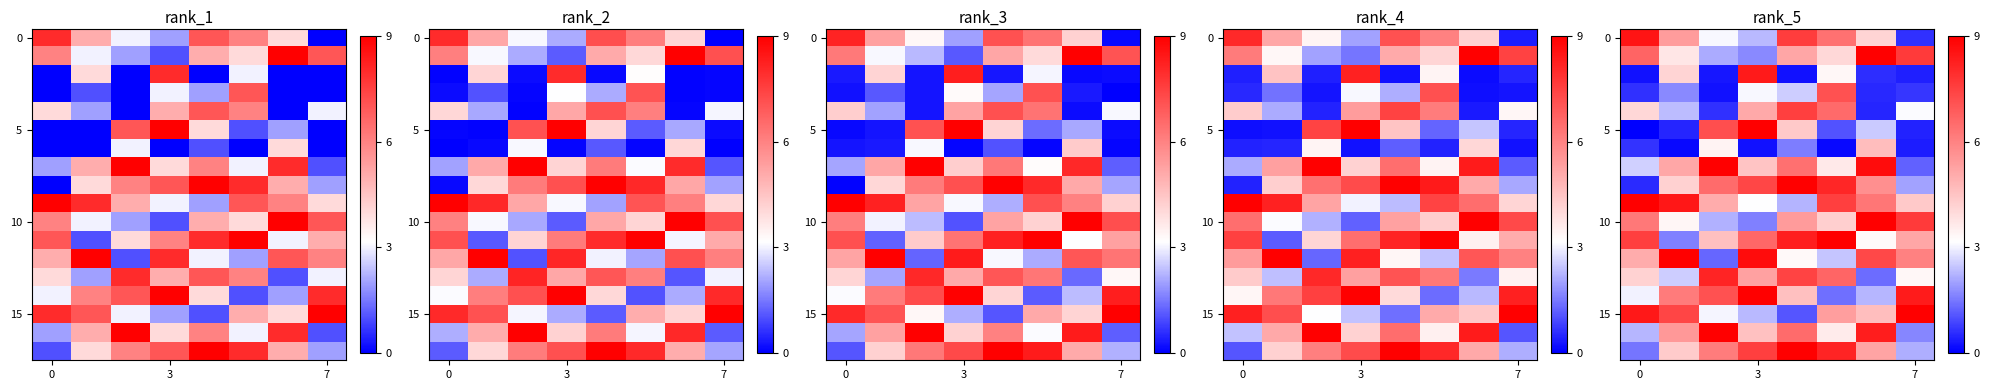

Which series has the widest spread of values?

row_5